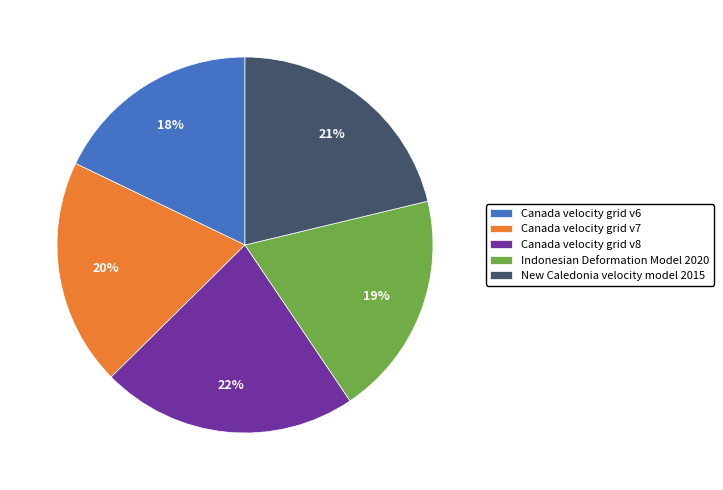

Which has a higher value, Canada velocity grid v8 or New Caledonia velocity model 2015?

Canada velocity grid v8